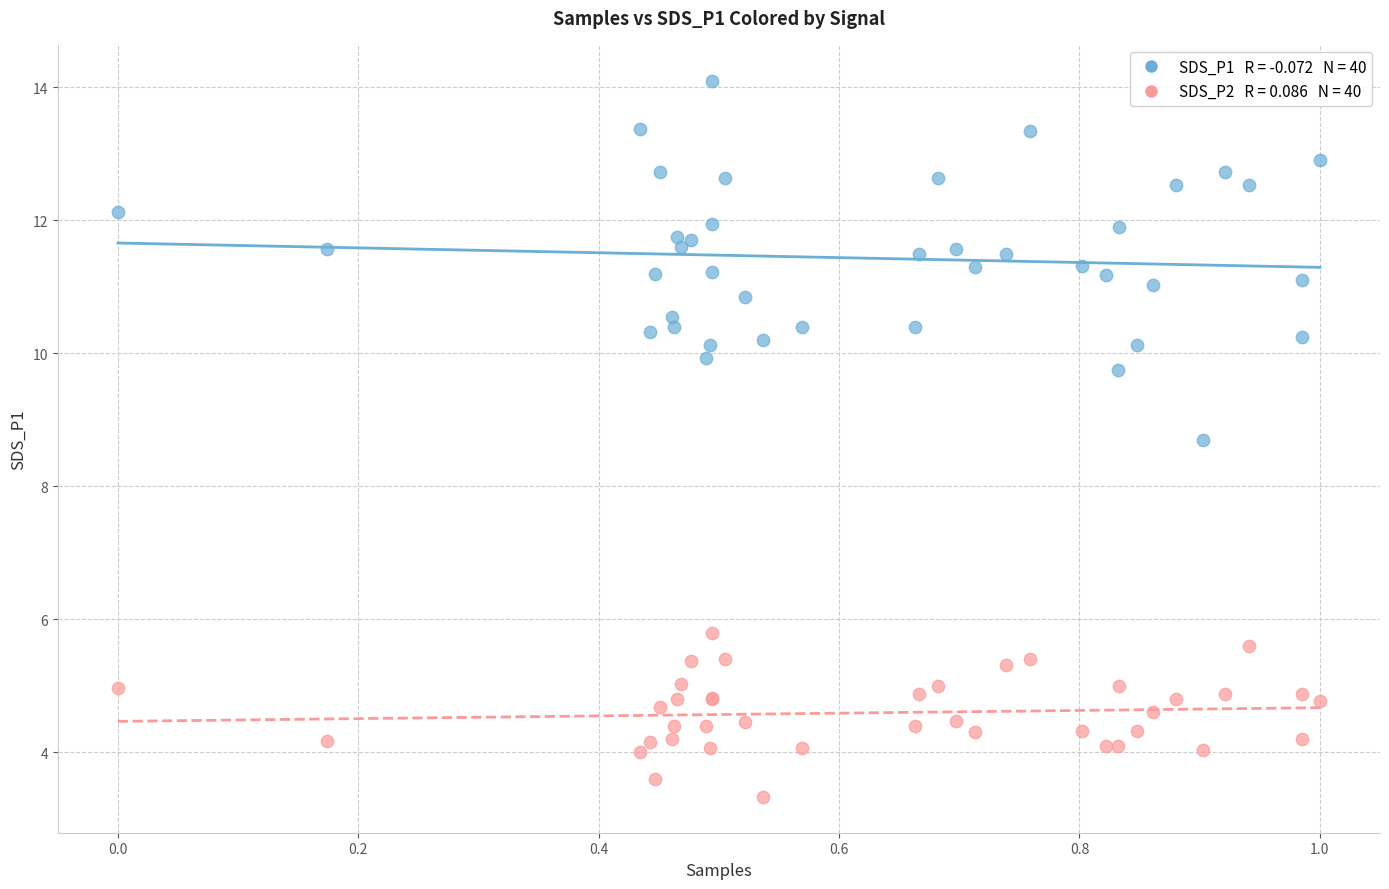

Across all series, what Y value is closest to 8?

8.7